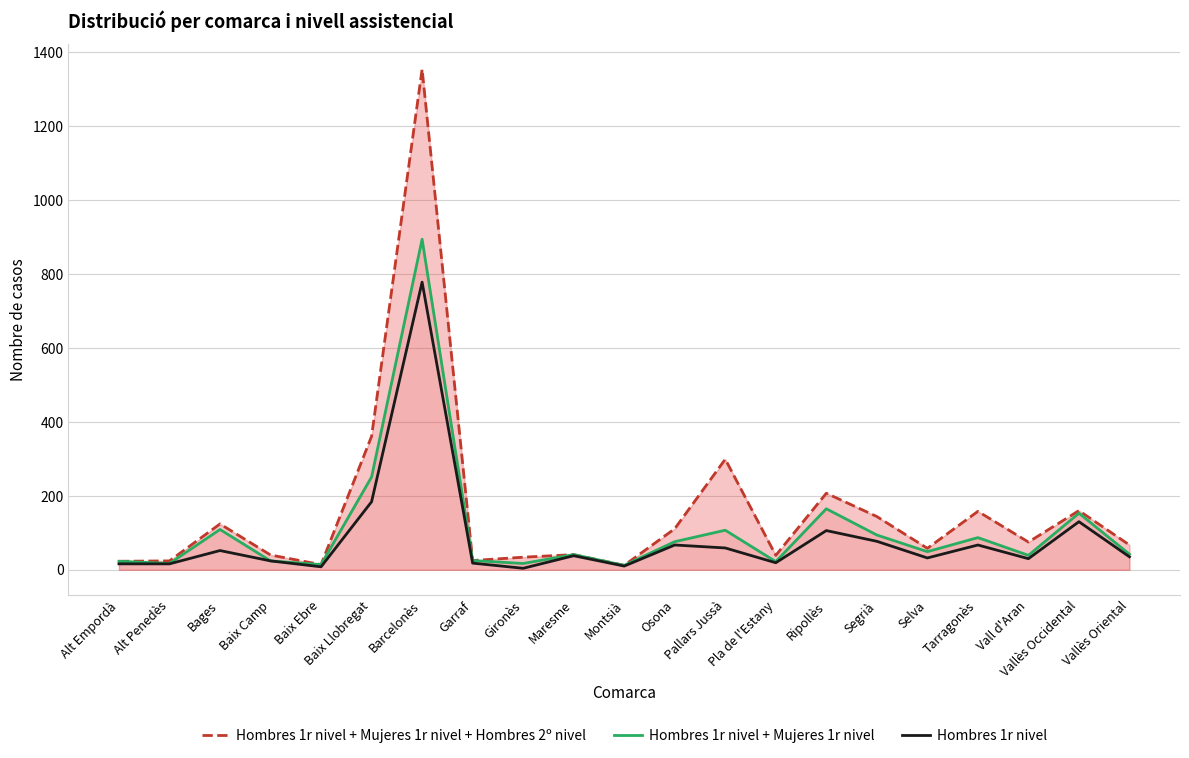

True or false: Hombres 1r nivel + Mujeres 1r nivel and Hombres 1r nivel + Mujeres 1r nivel + Hombres 2º nivel intersect in this chart.

False